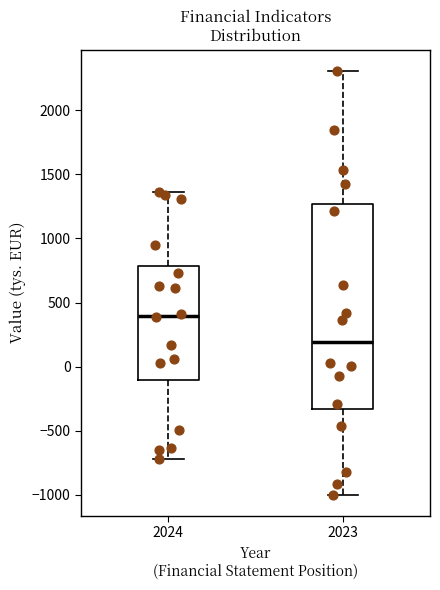

Where does the upper whisker of the box at x = 2024 end on the y-axis? The values are not printed on the chart, so give them approximately, as read against the axis.

1350